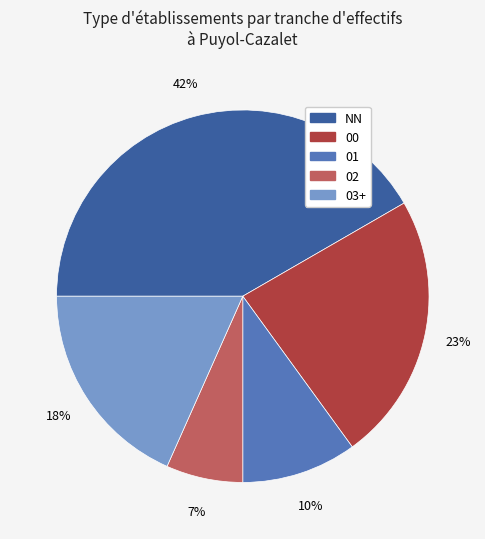

Is it true that 01 is 10% of the pie?

True